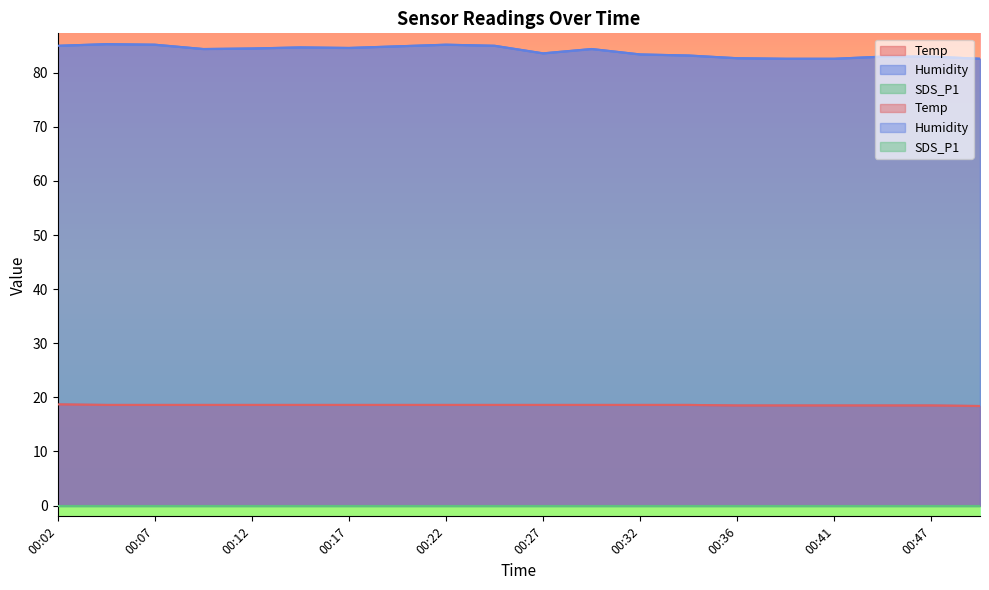

True or false: Humidity and Temp intersect in this chart.

False